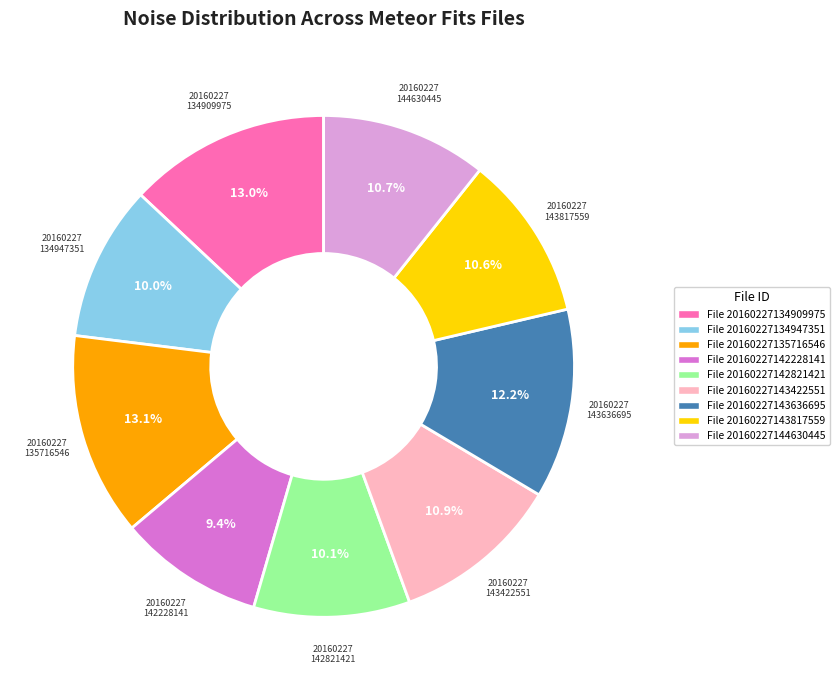

What is the ratio of the value at File 20160227144630445 to the value at File 20160227134909975?

0.8